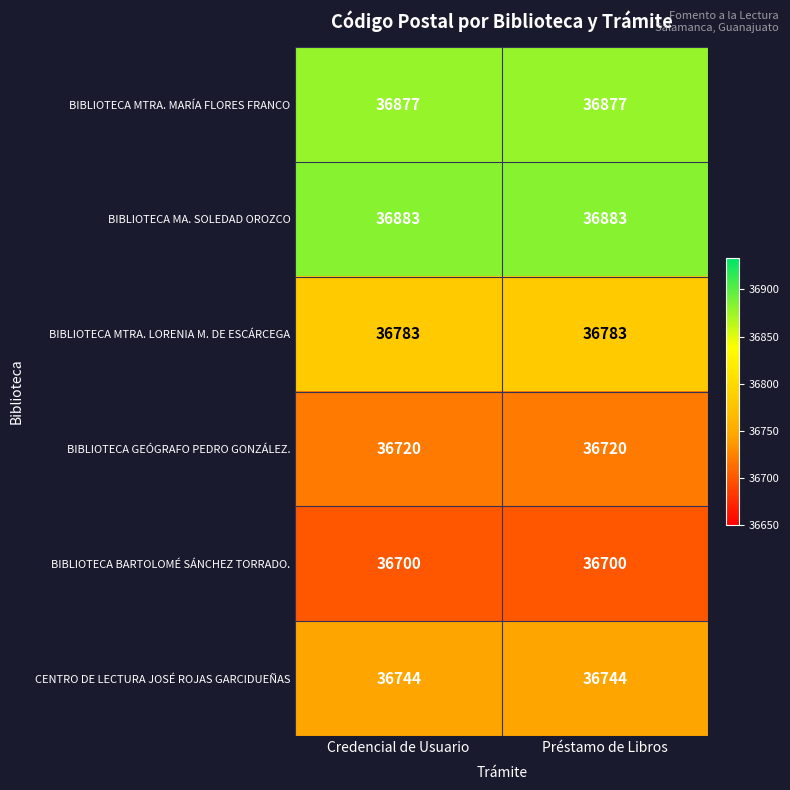

What is the difference between the highest and lowest values at Credencial de Usuario?

183